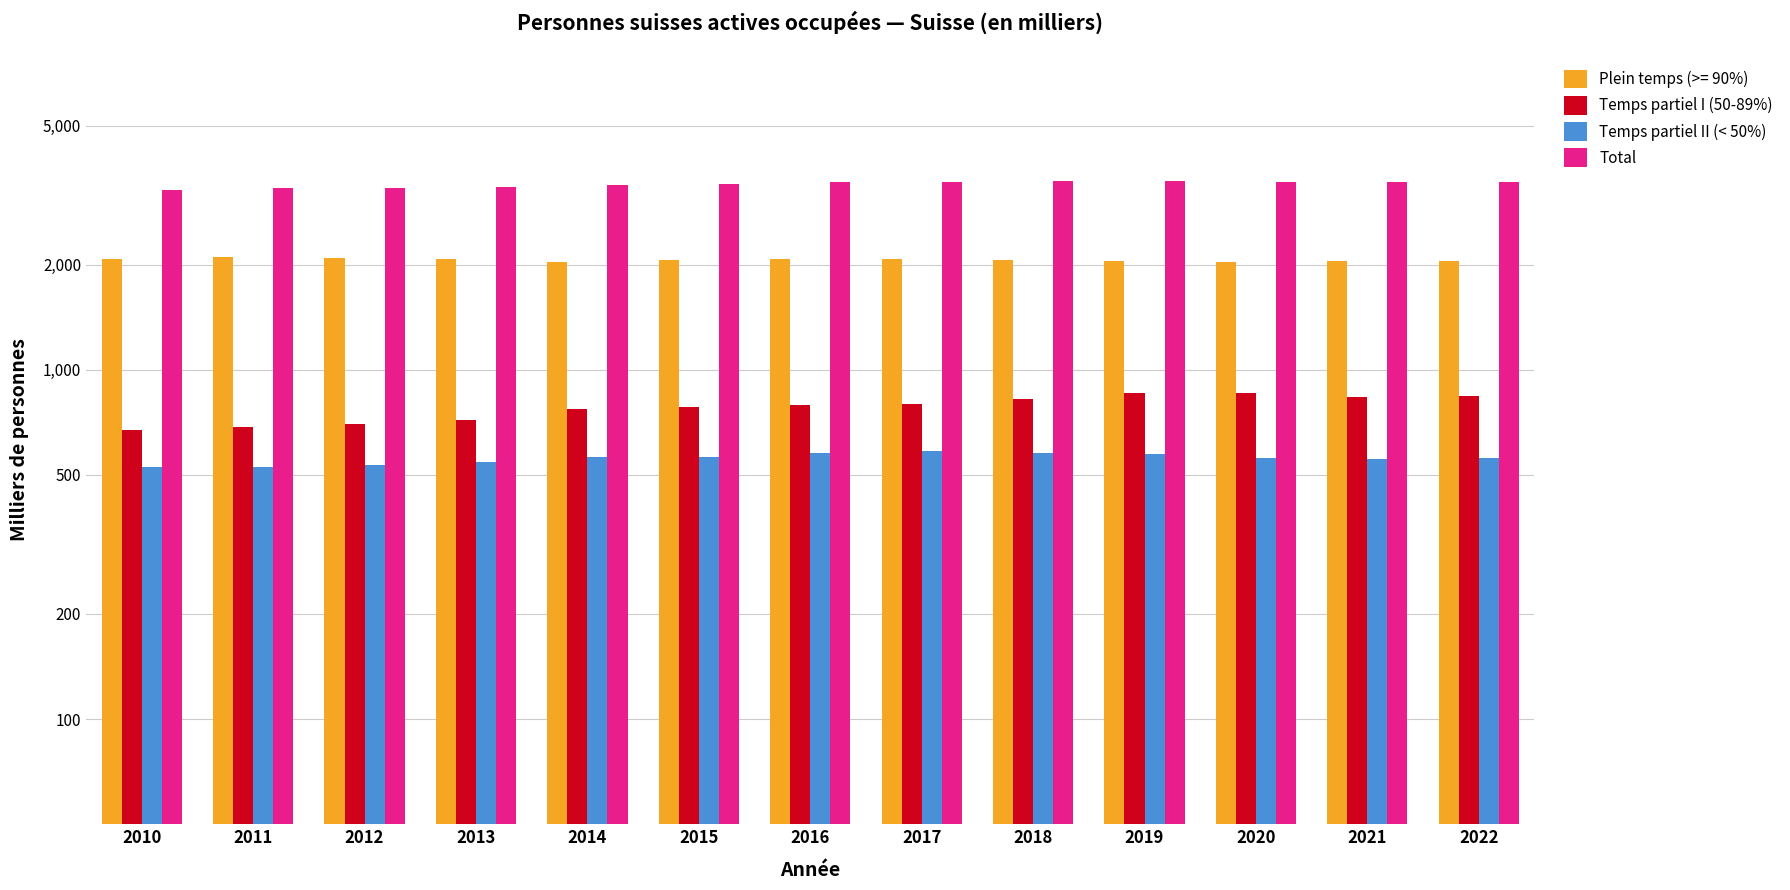

What is the difference between the maximum and second lowest values in the Temps partiel I (50-89%) series?

171.8